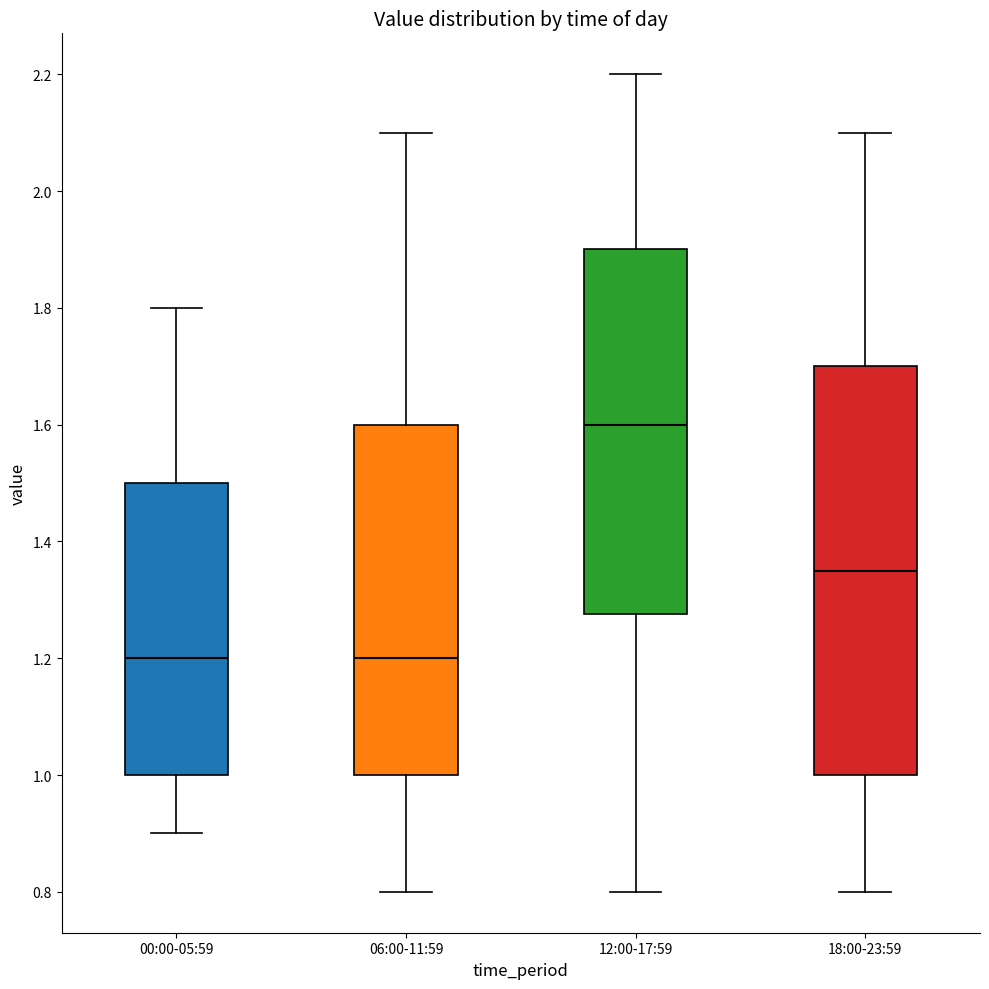

Where does the lower whisker of the box for 00:00-05:59 end on the y-axis? The values are not printed on the chart, so give them approximately, as read against the axis.

0.90